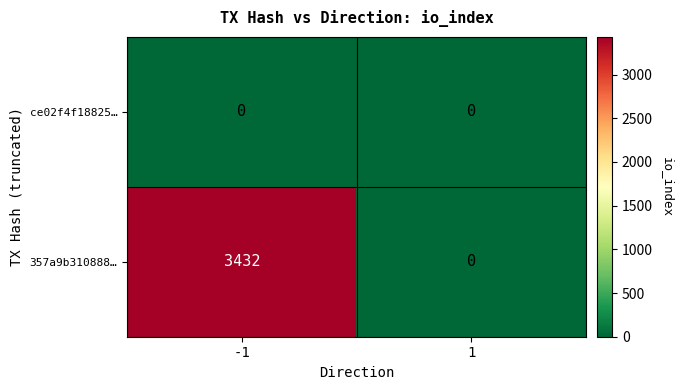

Which series has the widest spread of values?

357a9b310888…